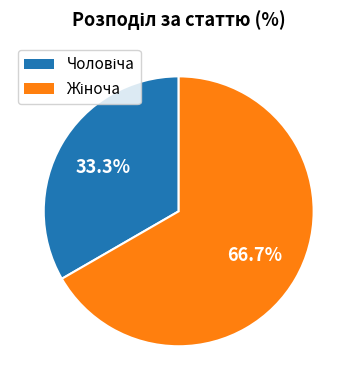

Does any single category account for the majority?

Yes